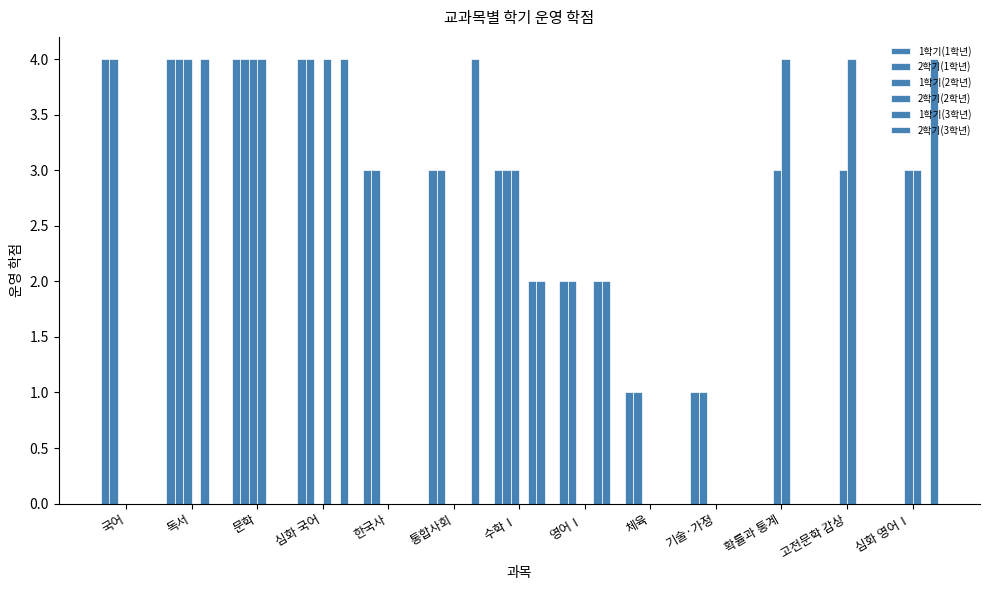

How many categories are shown in the chart?

13